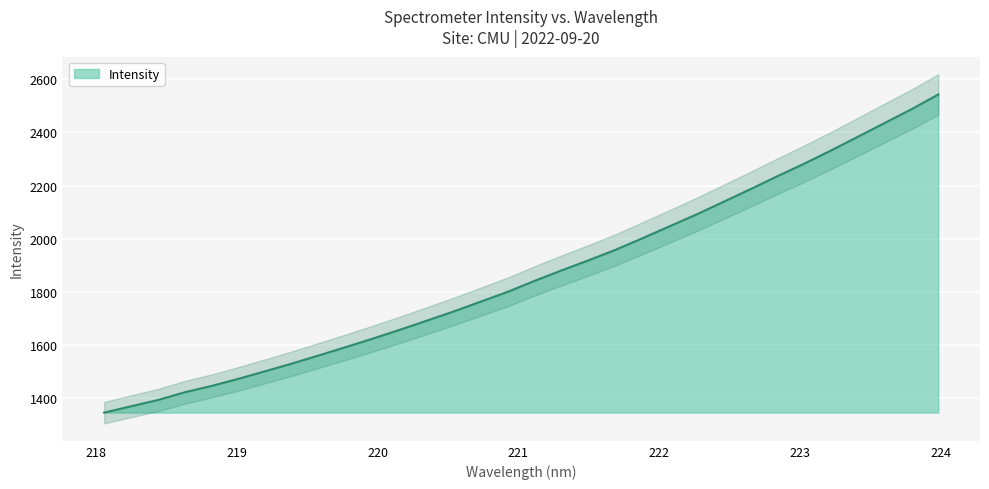

What is the average value?

1865.0